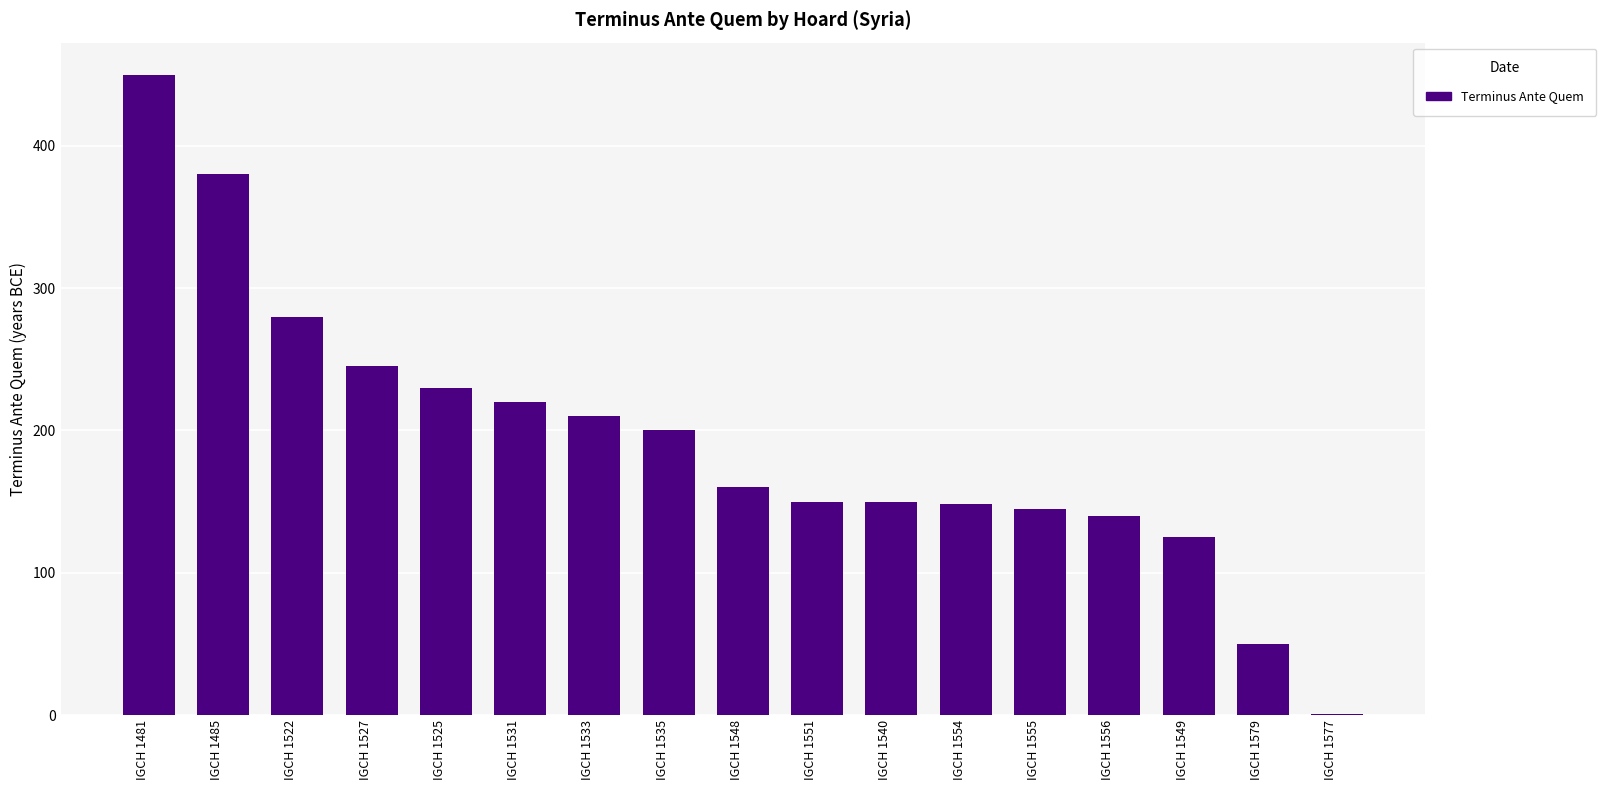

The value at IGCH 1481 is 450. True or false?

True